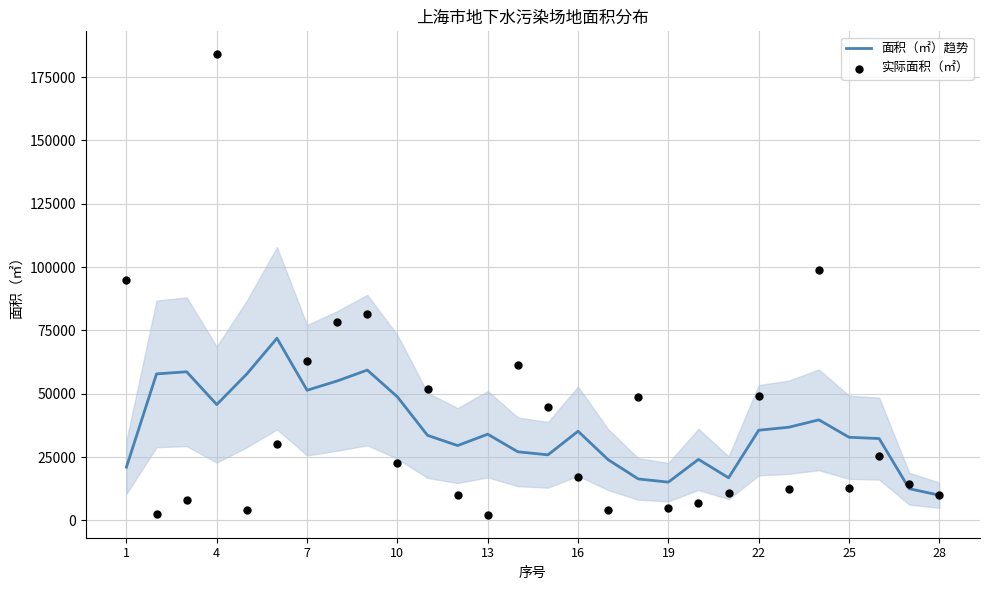

What is the maximum value for 面积（㎡）趋势?

71930.6